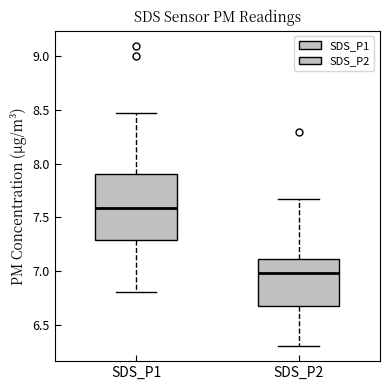

Reading left to right, read every box against the y-axis: the position of its median line, the range the box covers, and the ends of its whiskers. The values are not printed on the chart, so give them approximately, as read against the axis.

SDS_P1: median 7.60, box 7.30 to 7.90, whiskers 6.80 to 8.45
SDS_P2: median 7.00, box 6.65 to 7.10, whiskers 6.30 to 7.65